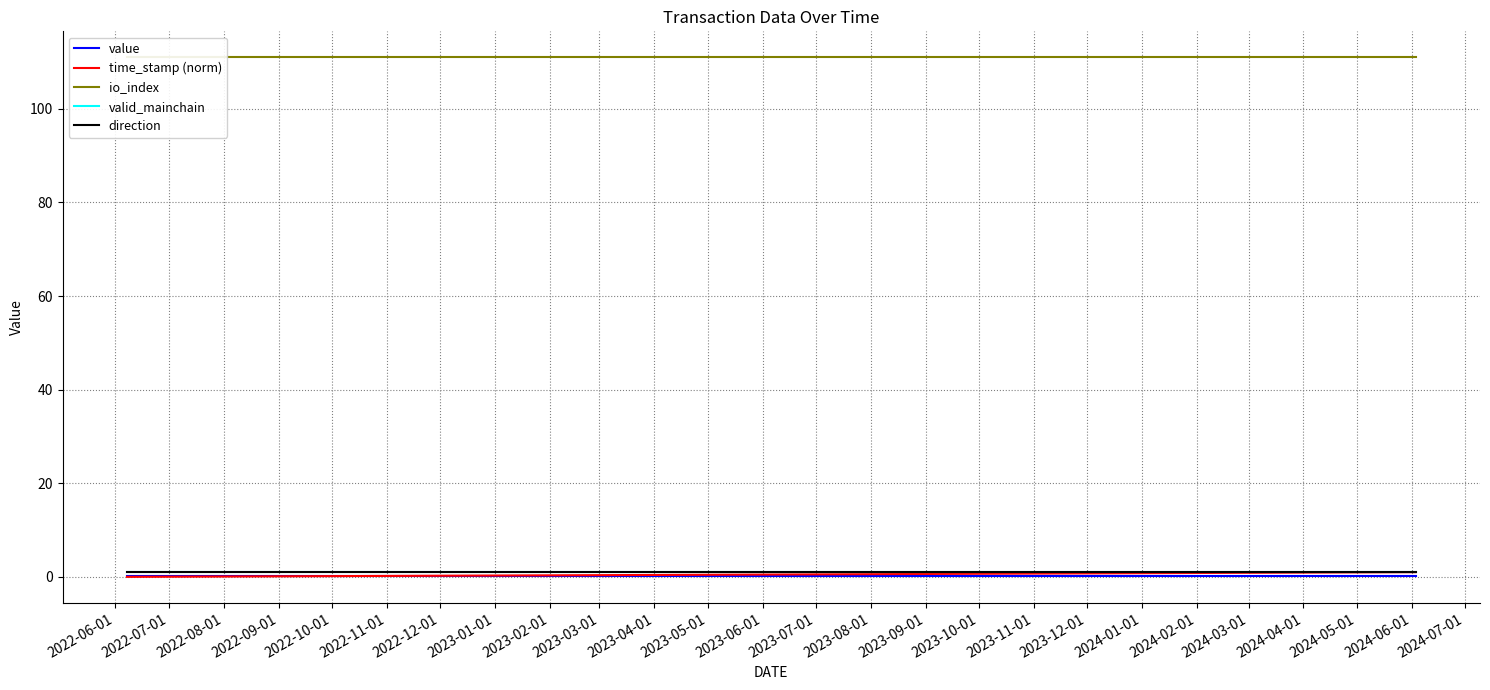

List the labels in order of valid_mainchain value, largest first.

2022-06-01, 2022-07-01, 2022-08-01, 2022-09-01, 2022-10-01, 2022-11-01, 2022-12-01, 2023-01-01, 2023-02-01, 2023-03-01, 2023-04-01, 2023-05-01, 2023-06-01, 2023-07-01, 2023-08-01, 2023-09-01, 2023-10-01, 2023-11-01, 2023-12-01, 2024-01-01, 2024-02-01, 2024-03-01, 2024-04-01, 2024-05-01, 2024-06-01